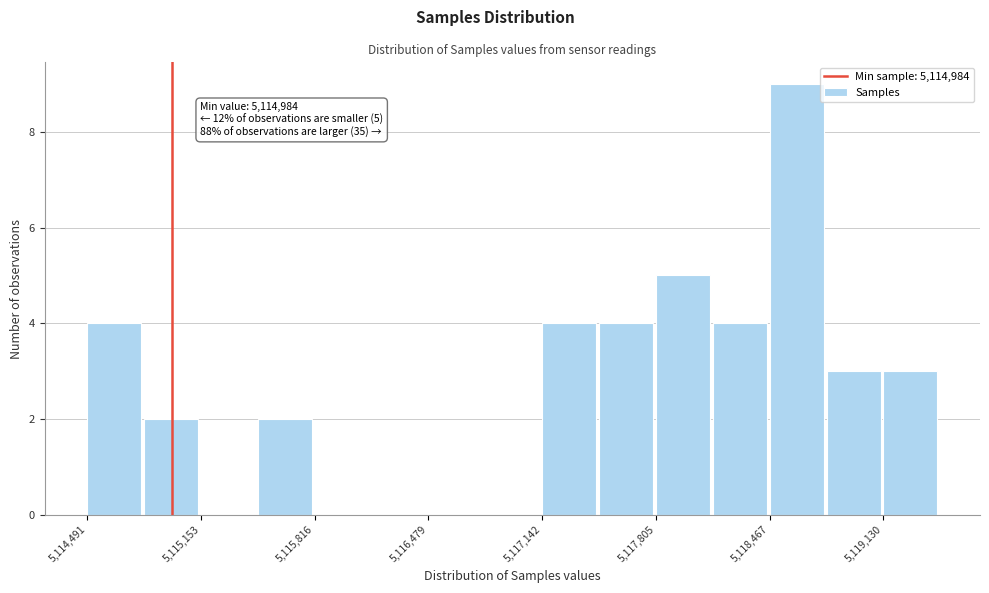

Read against the x-axis, roughly where is the centre of the tallest bar?

5118600